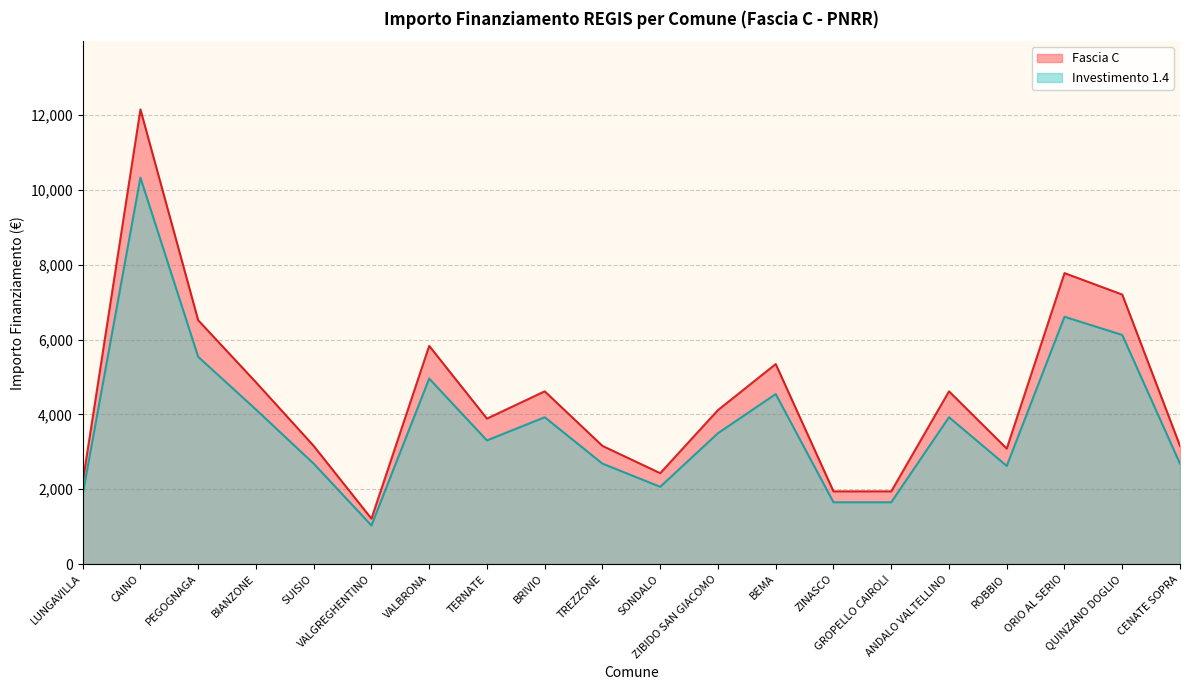

True or false: Fascia C has a value of 250.5 at VALGREGHENTINO.

False